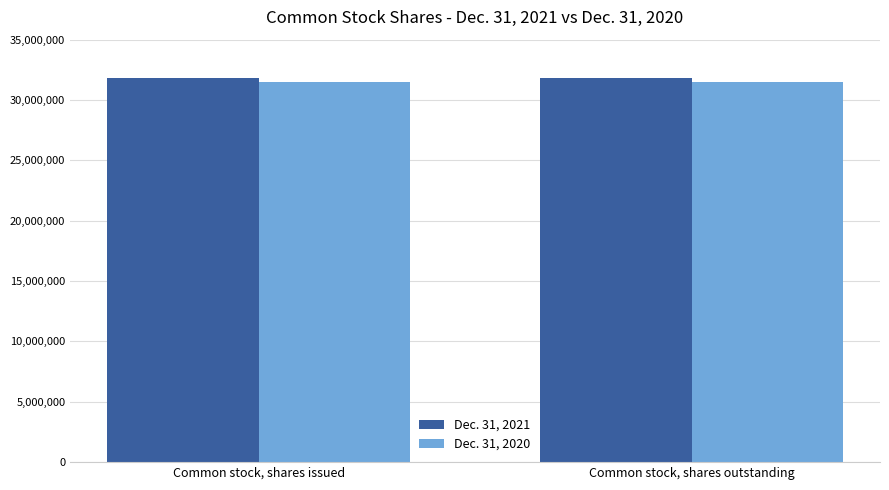

How many bars are there in total?

4